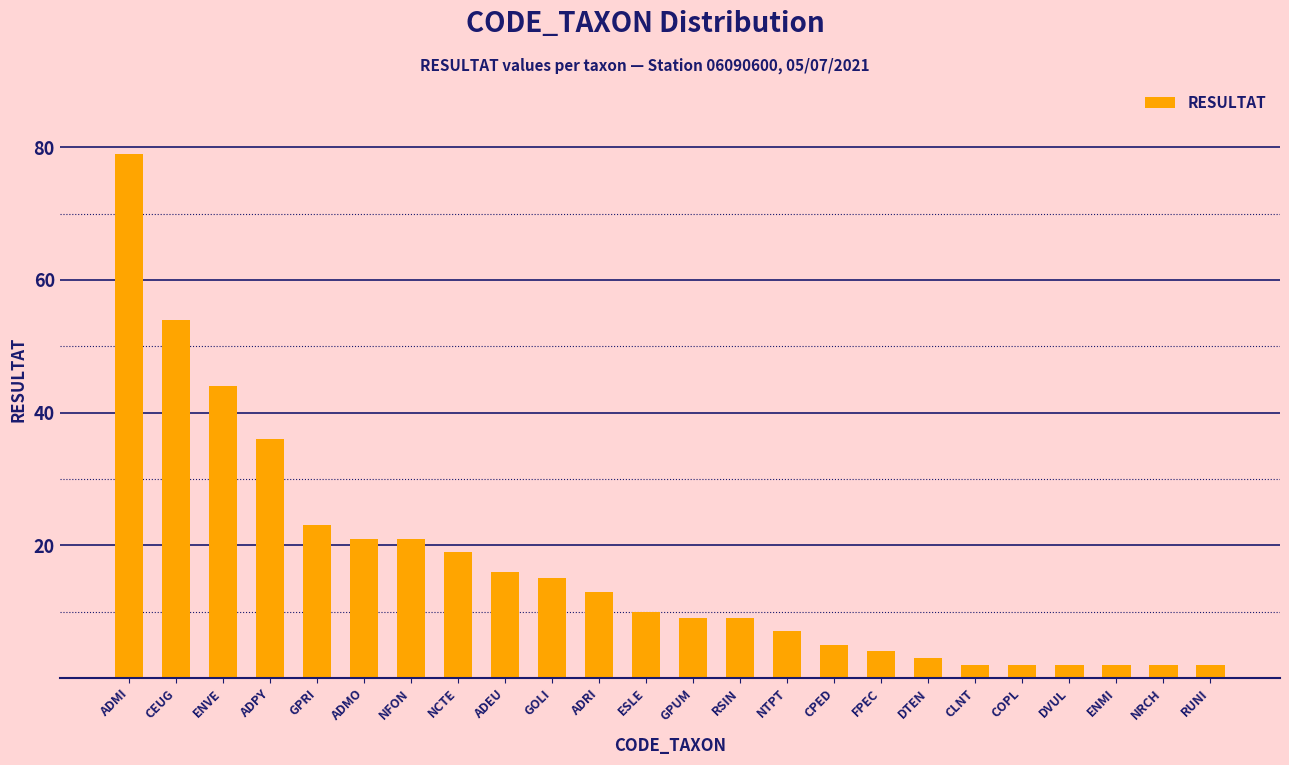

Is it true that the value at ADEU is 16?

True